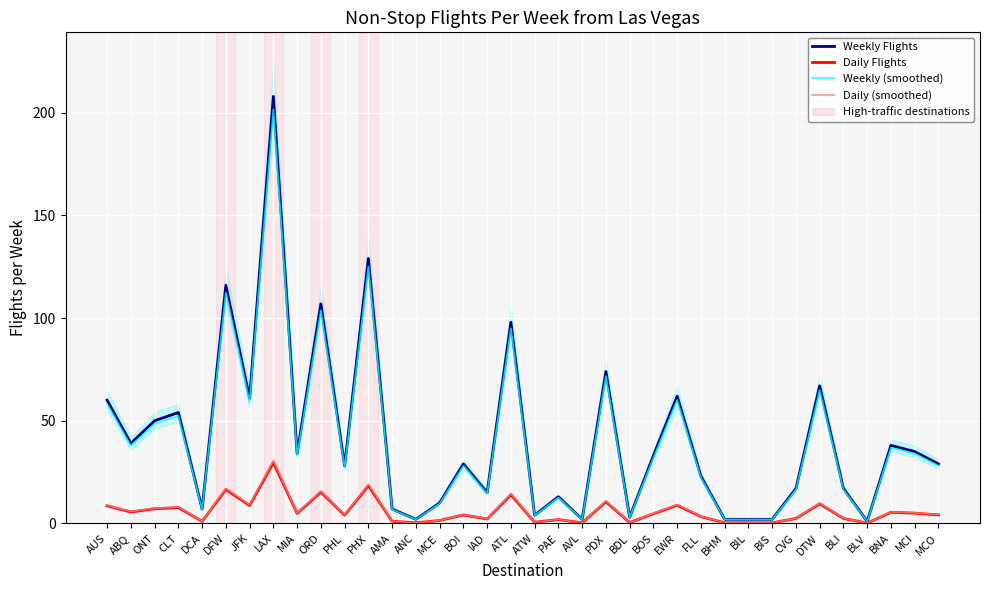

Which series has the widest spread of values?

Weekly Flights